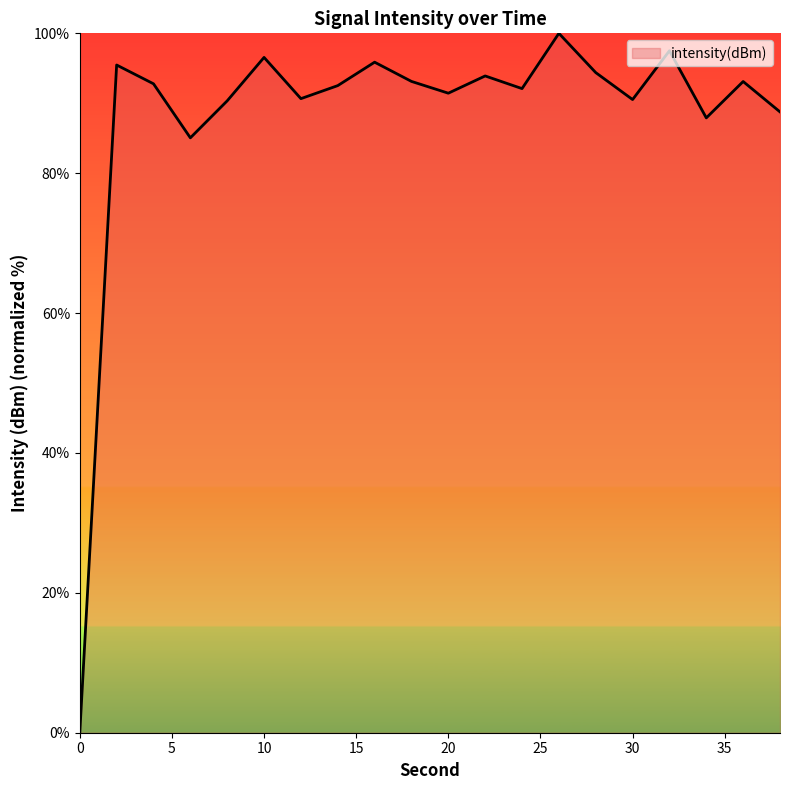

How many categories are shown in the chart?

20